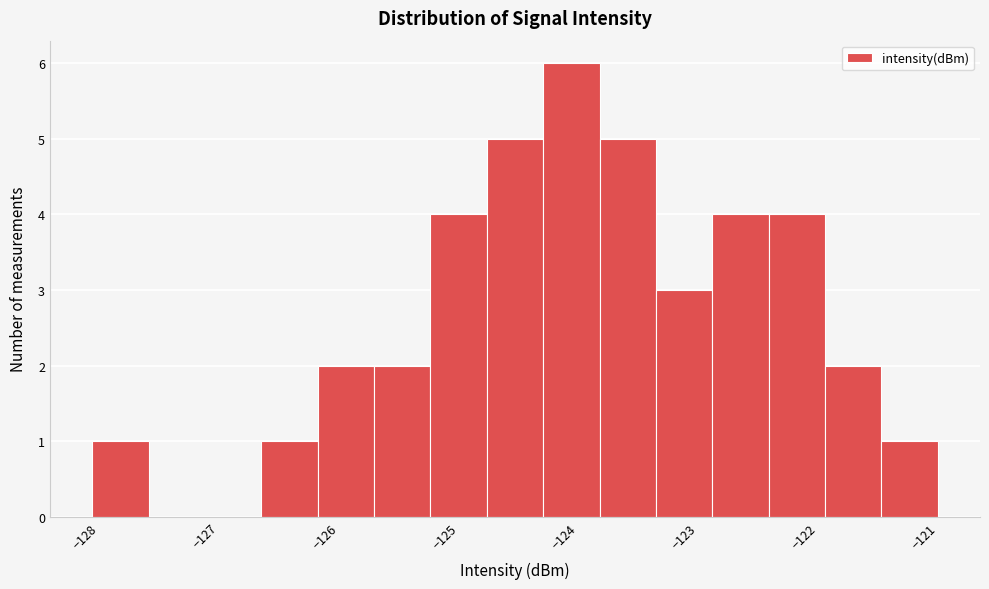

How tall is the bar that spans -126.7 to -126.2 on the x-axis? Neither the bar edges nor the heights are printed on the chart, so give them approximately, as read against the axes.

1